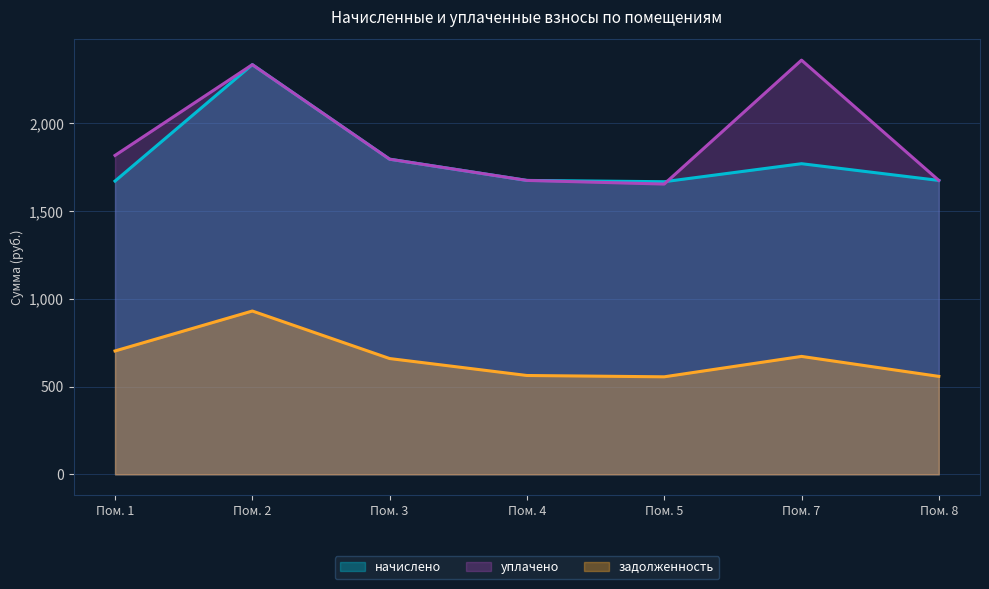

What is the sum of the уплачено values at Пом. 8 and Пом. 3?

3471.7